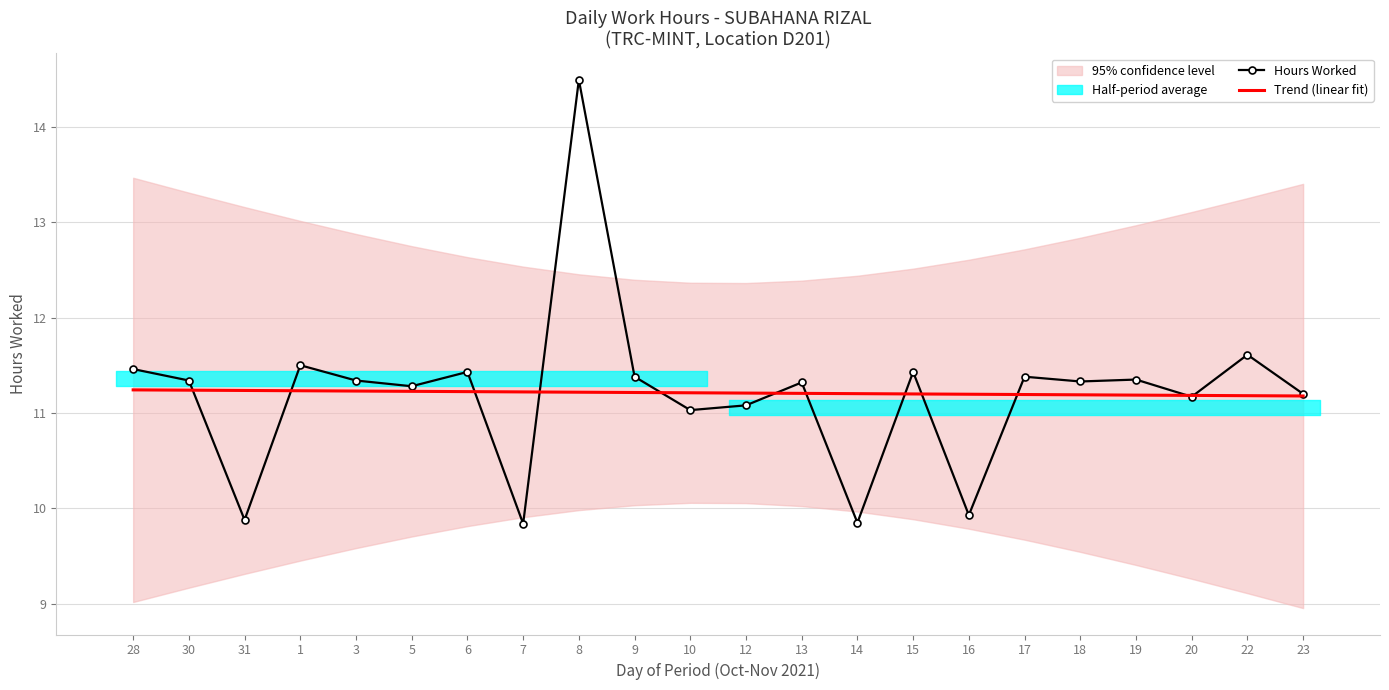

Which label corresponds to the smallest value in the chart?

7